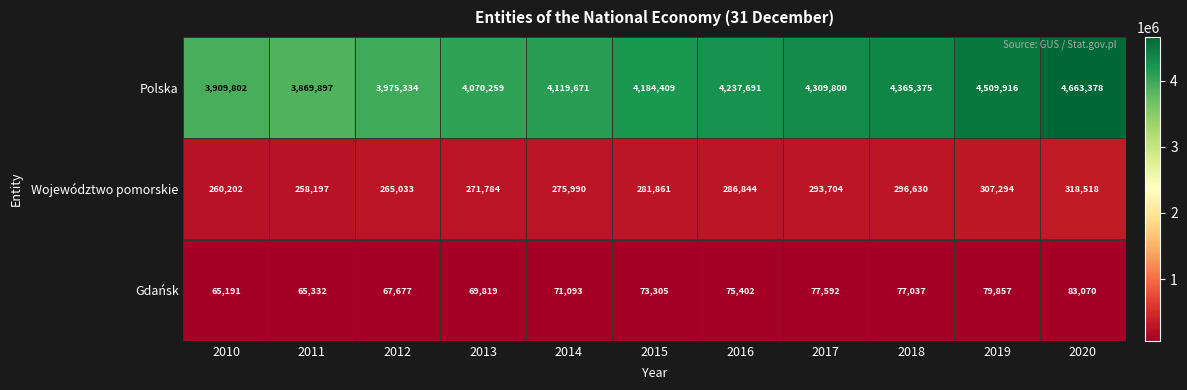

Which label corresponds to the largest value in the chart?

2020